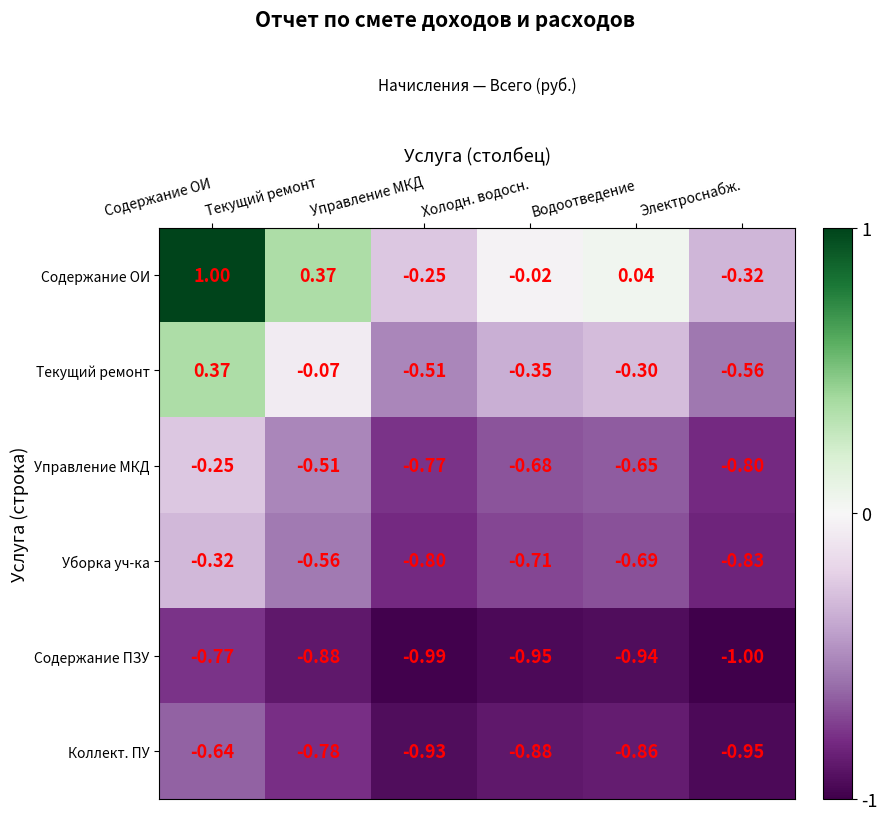

At which category does the chart reach its minimum across all series?

Электроснабж.